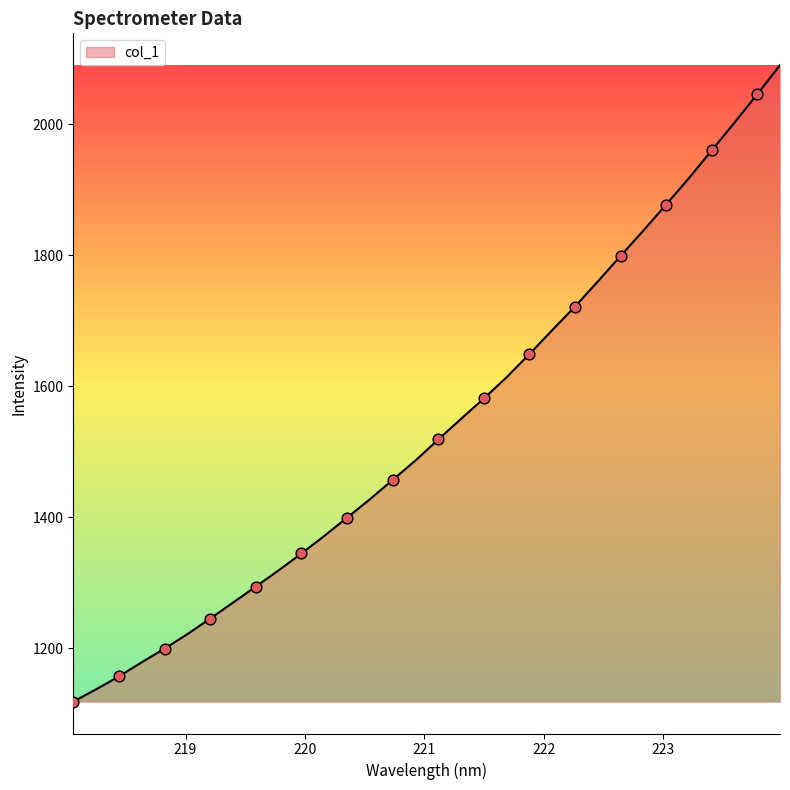

What is the greatest value displayed?

2090.6